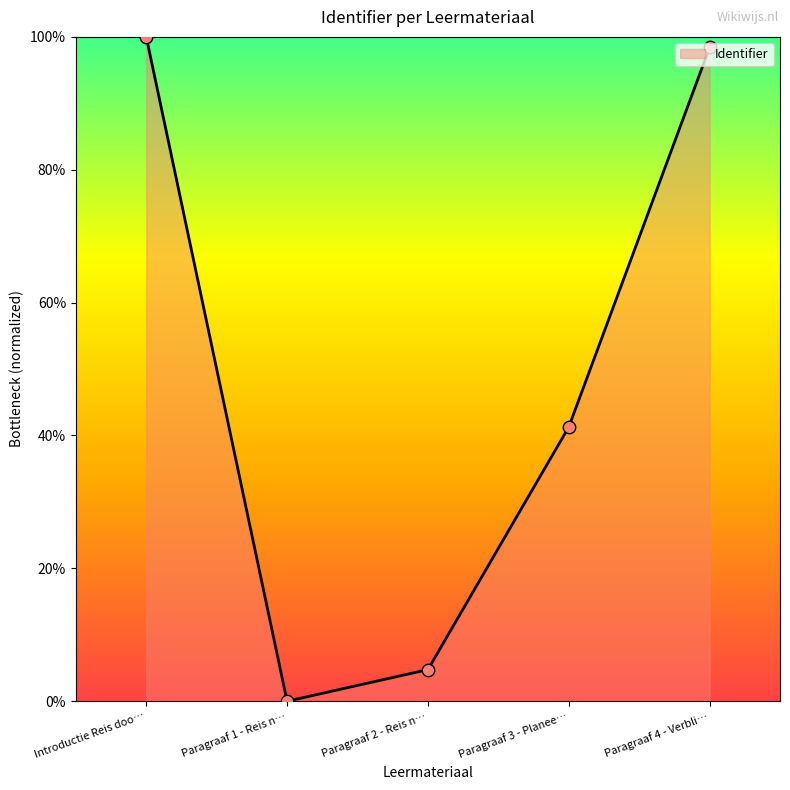

Which has a higher value, Paragraaf 3 - Planee… or Paragraaf 1 - Reis n…?

Paragraaf 3 - Planee…